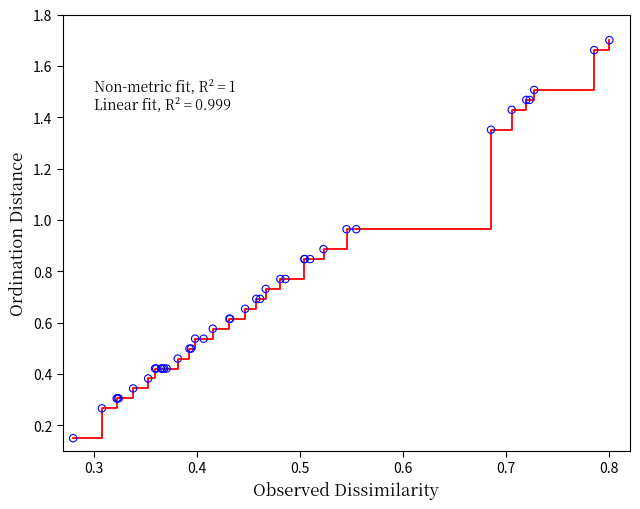

How many lines are shown in the chart?

1